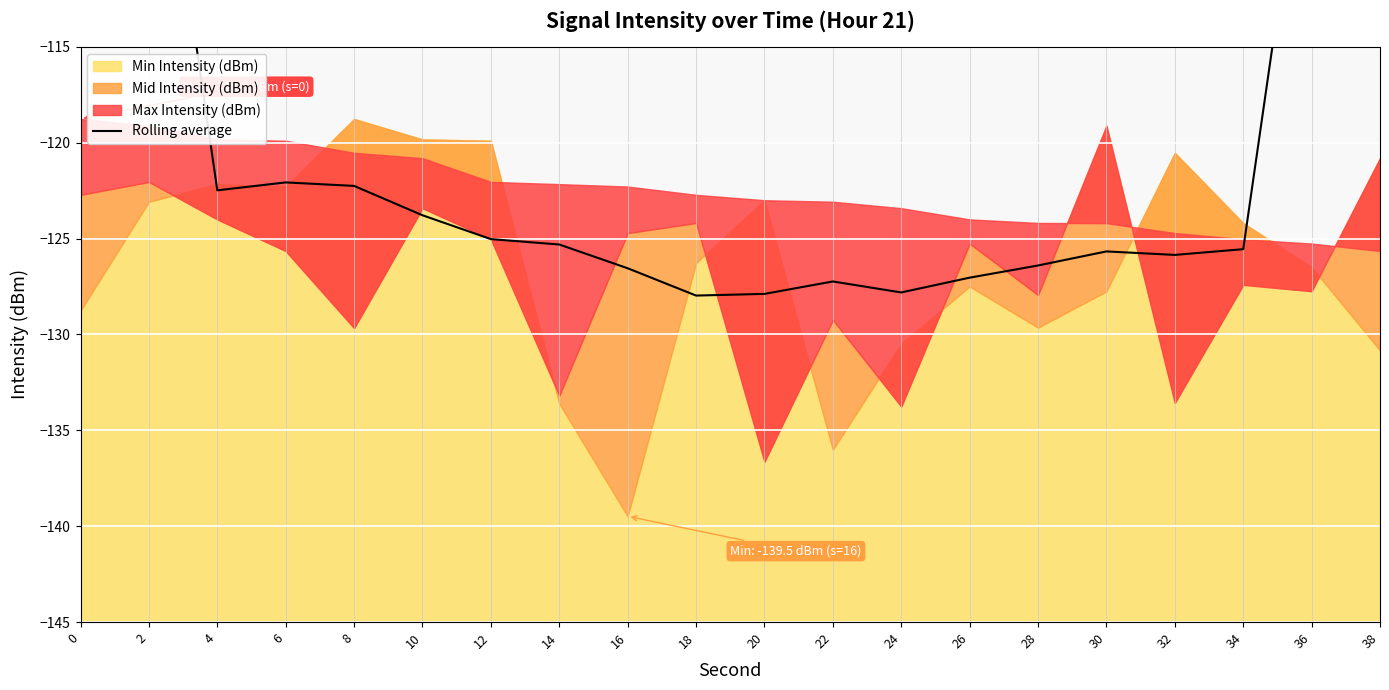

At which category does the data reach its first local peak?

6